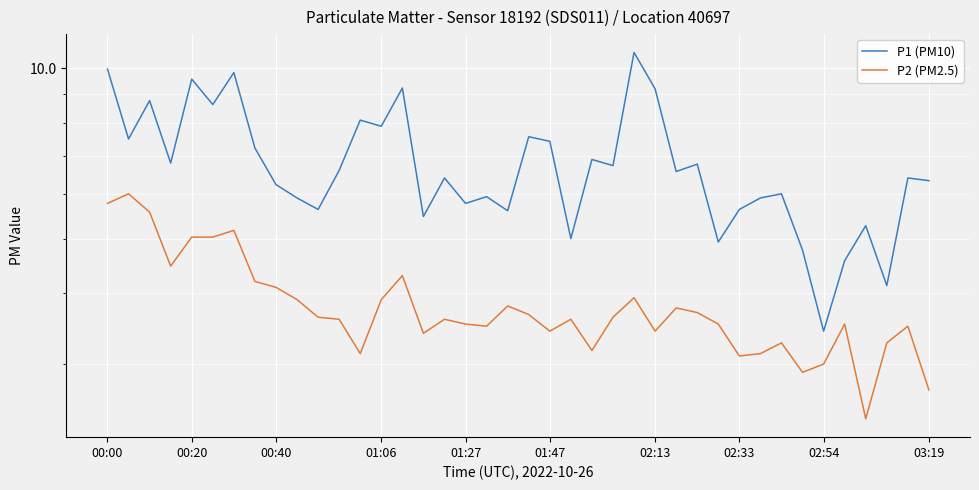

Does the chart display data point markers on the line(s)?

No